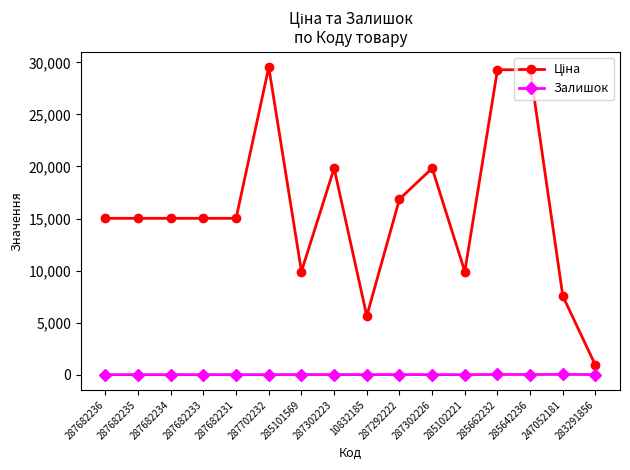

What is the total value across all series at 287702232?

29548.9